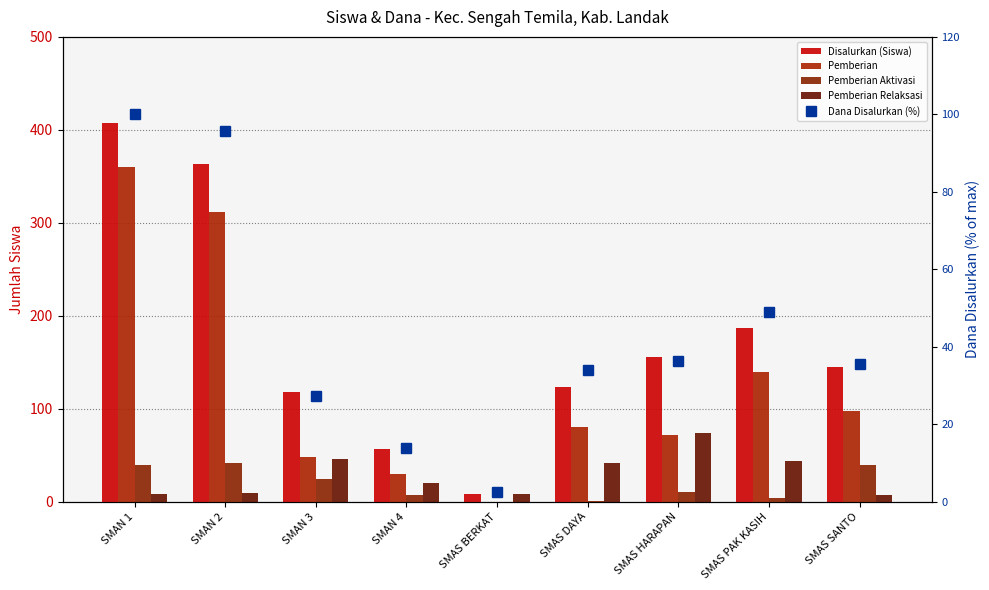

True or false: Pemberian has a value of 200.1 at SMAS BERKAT.

False